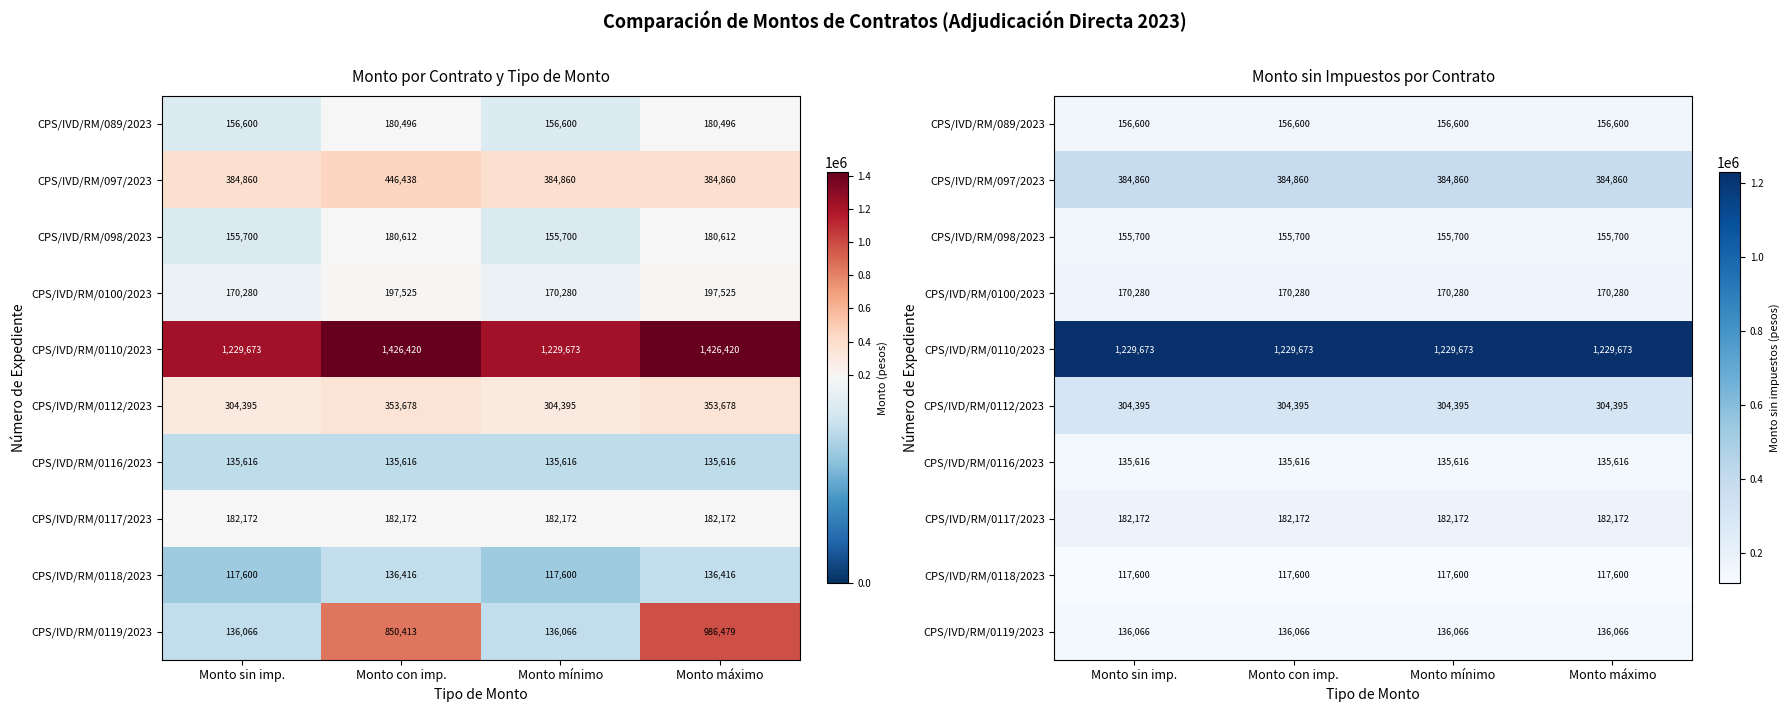

What is the sum of all CPS/IVD/RM/098/2023 values?

622800.0